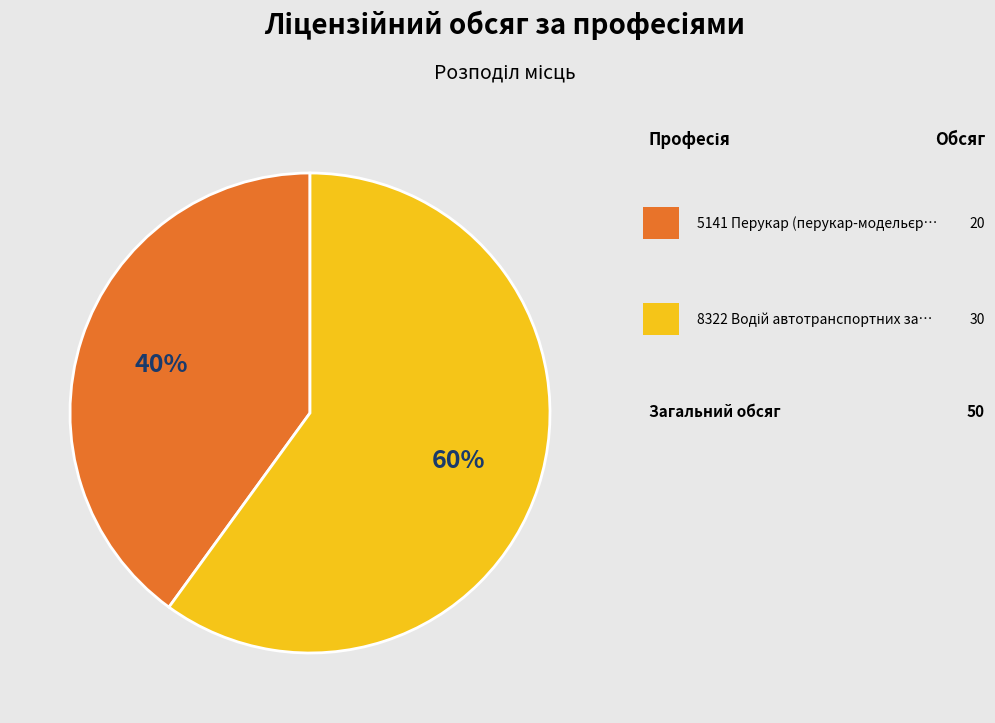

Is there a majority slice in this chart?

Yes